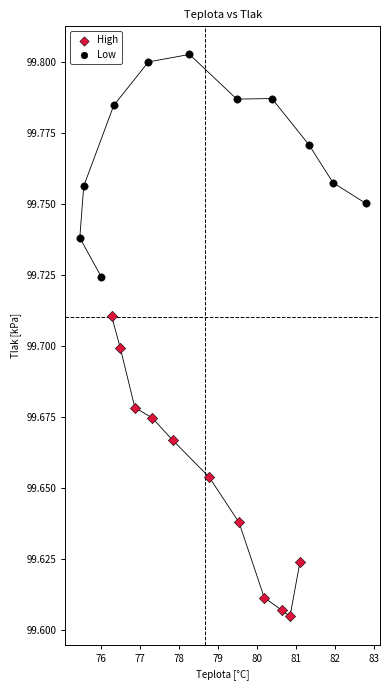

Which series has the widest spread of Y values?

High